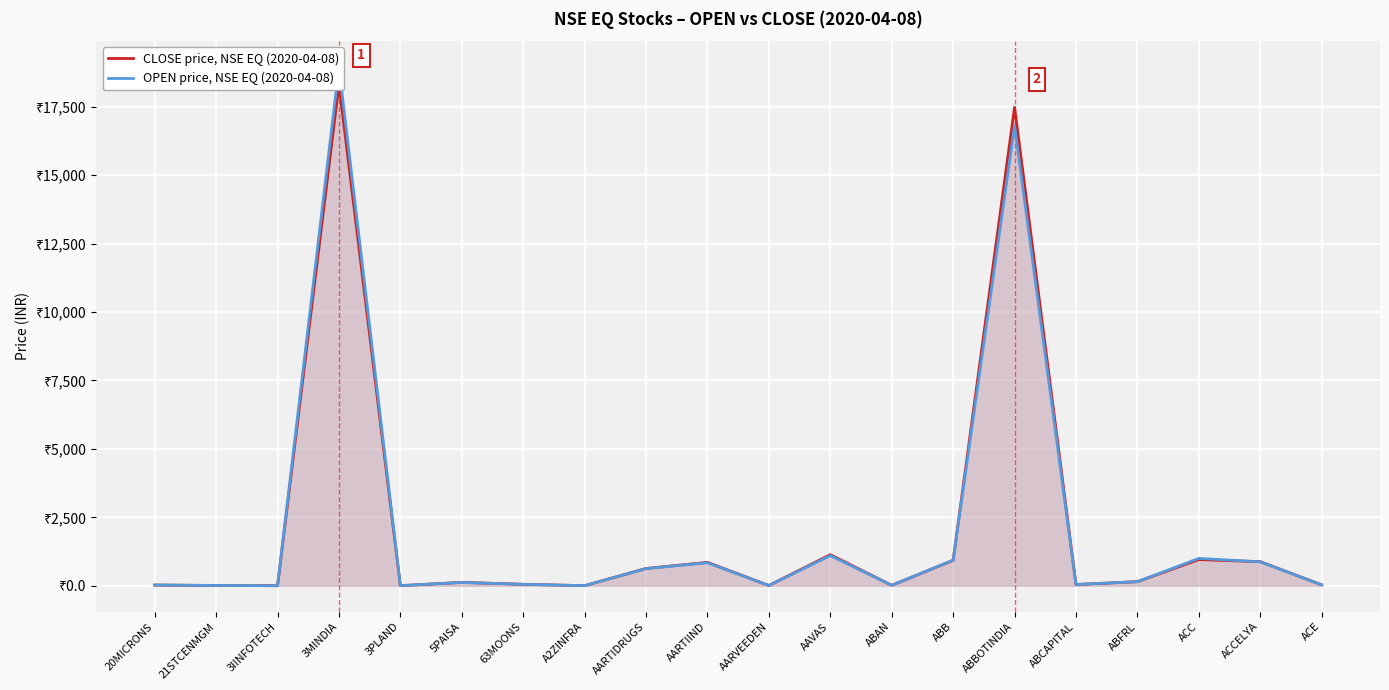

At which category is the sum across all series the highest?

3MINDIA